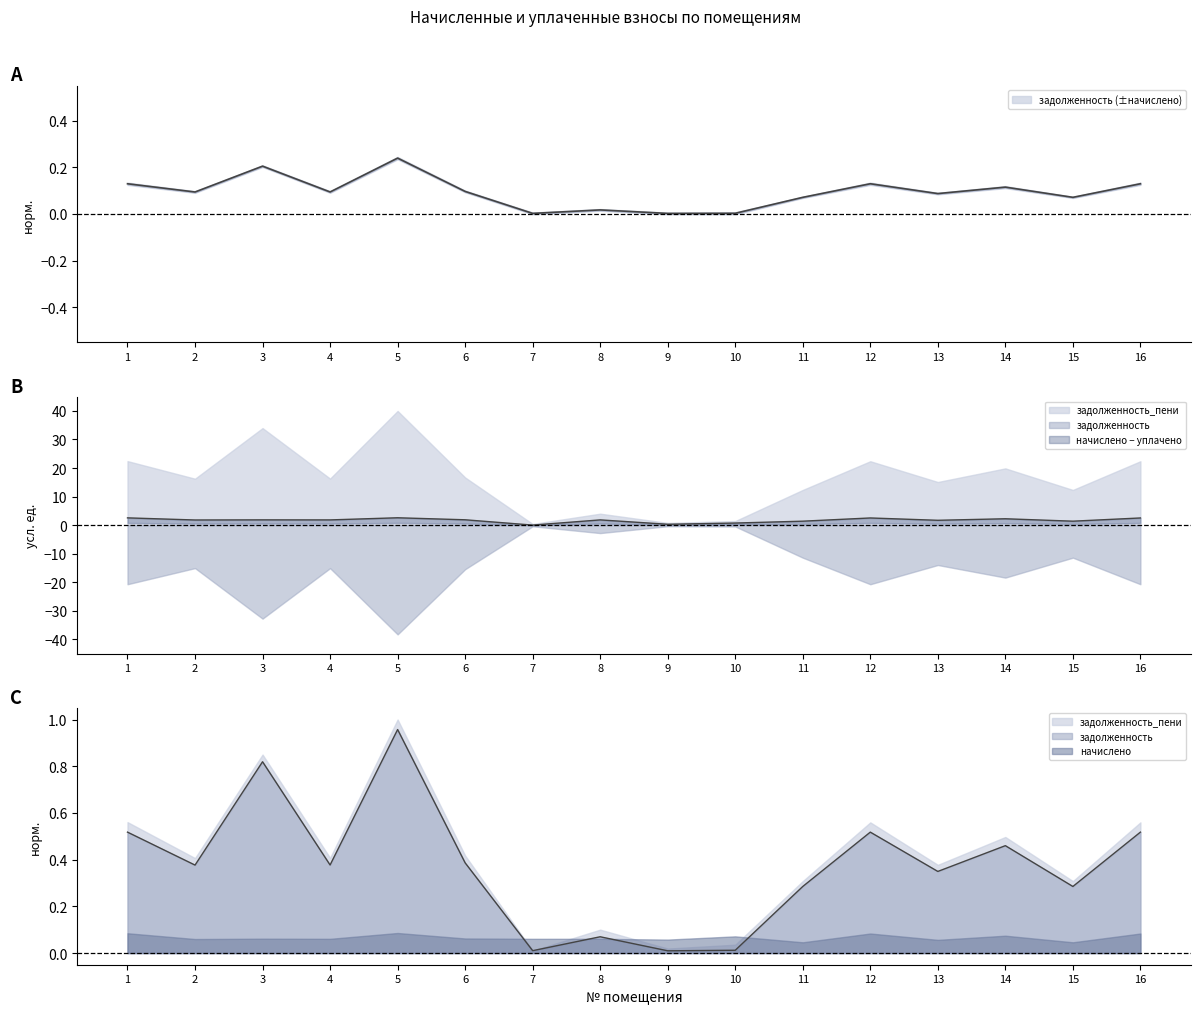

True or false: задолженность has a value of 0.2 at 5.

True